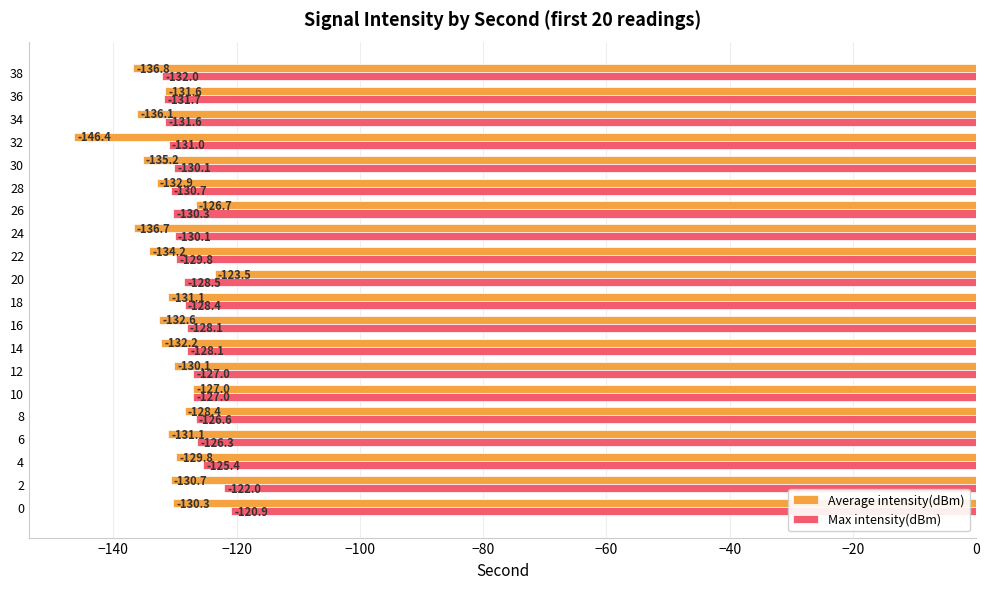

What value does the Max intensity(dBm) series have at 16?

-128.1